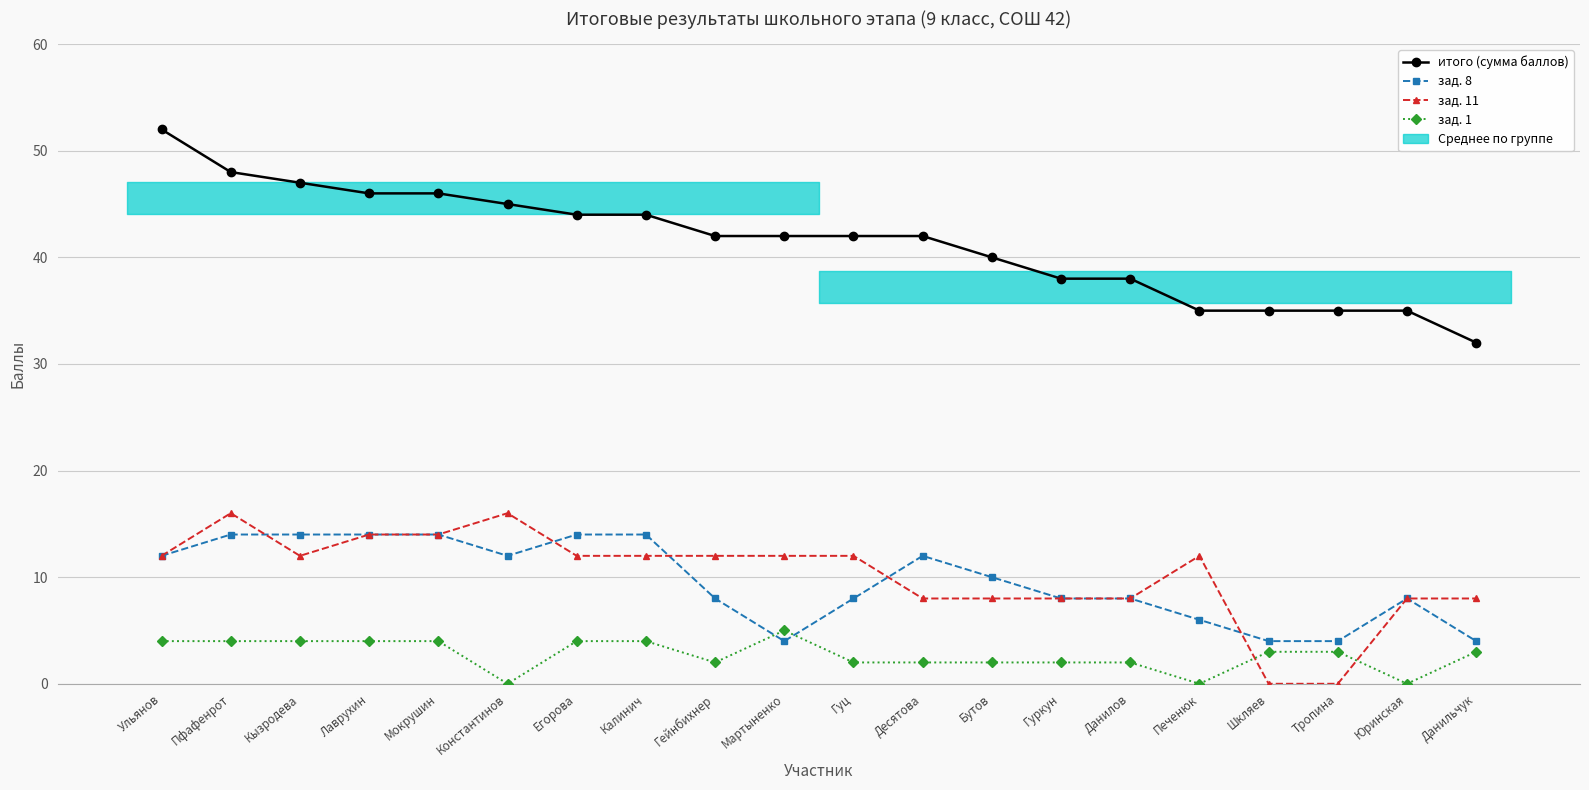

Does the chart display data point markers on the line(s)?

Yes